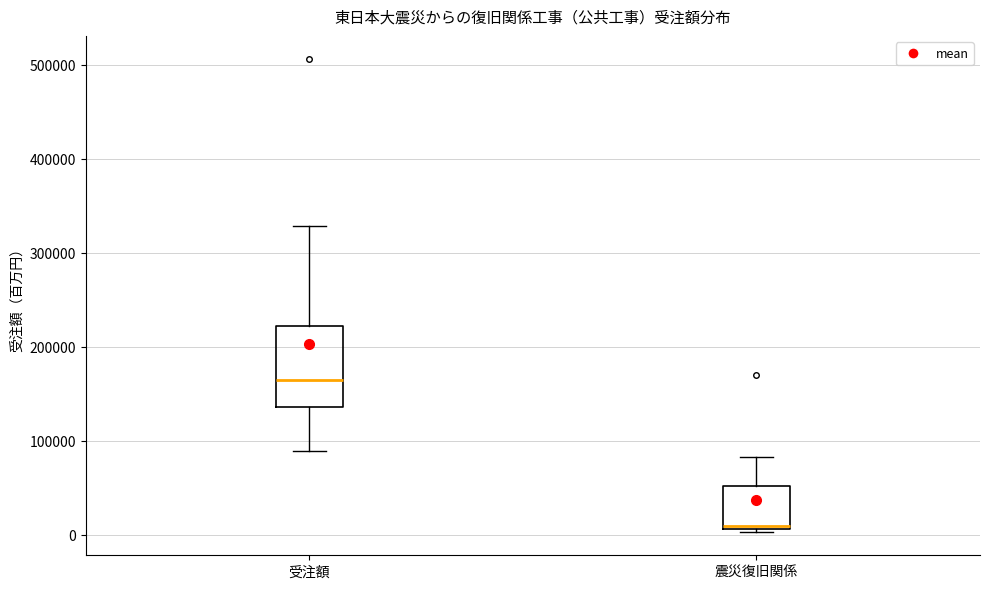

Where is the lower edge of the box for 受注額 on the y-axis? The values are not printed on the chart, so give them approximately, as read against the axis.

140000